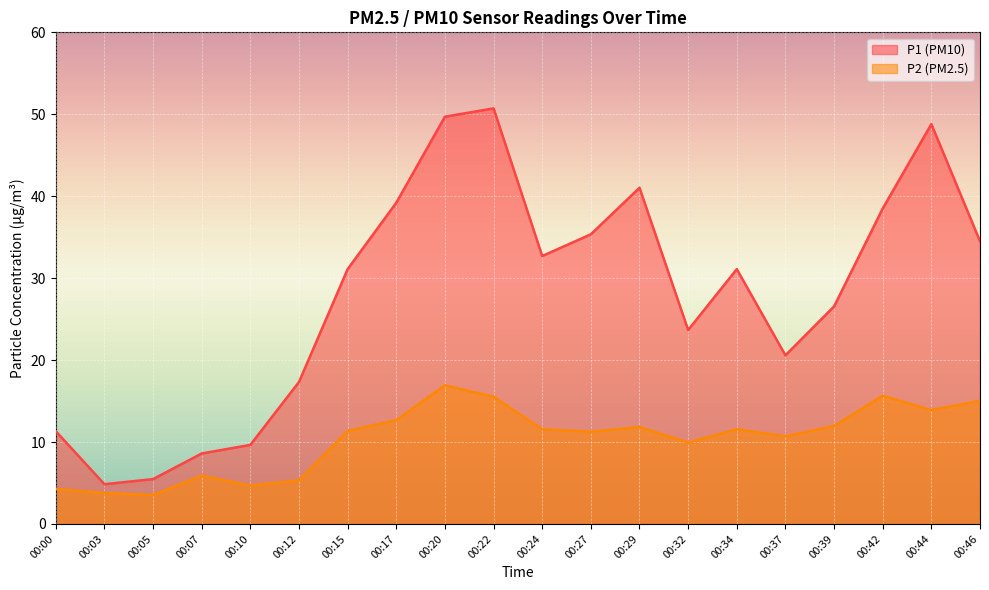

At which category is the sum across all series the highest?

00:20